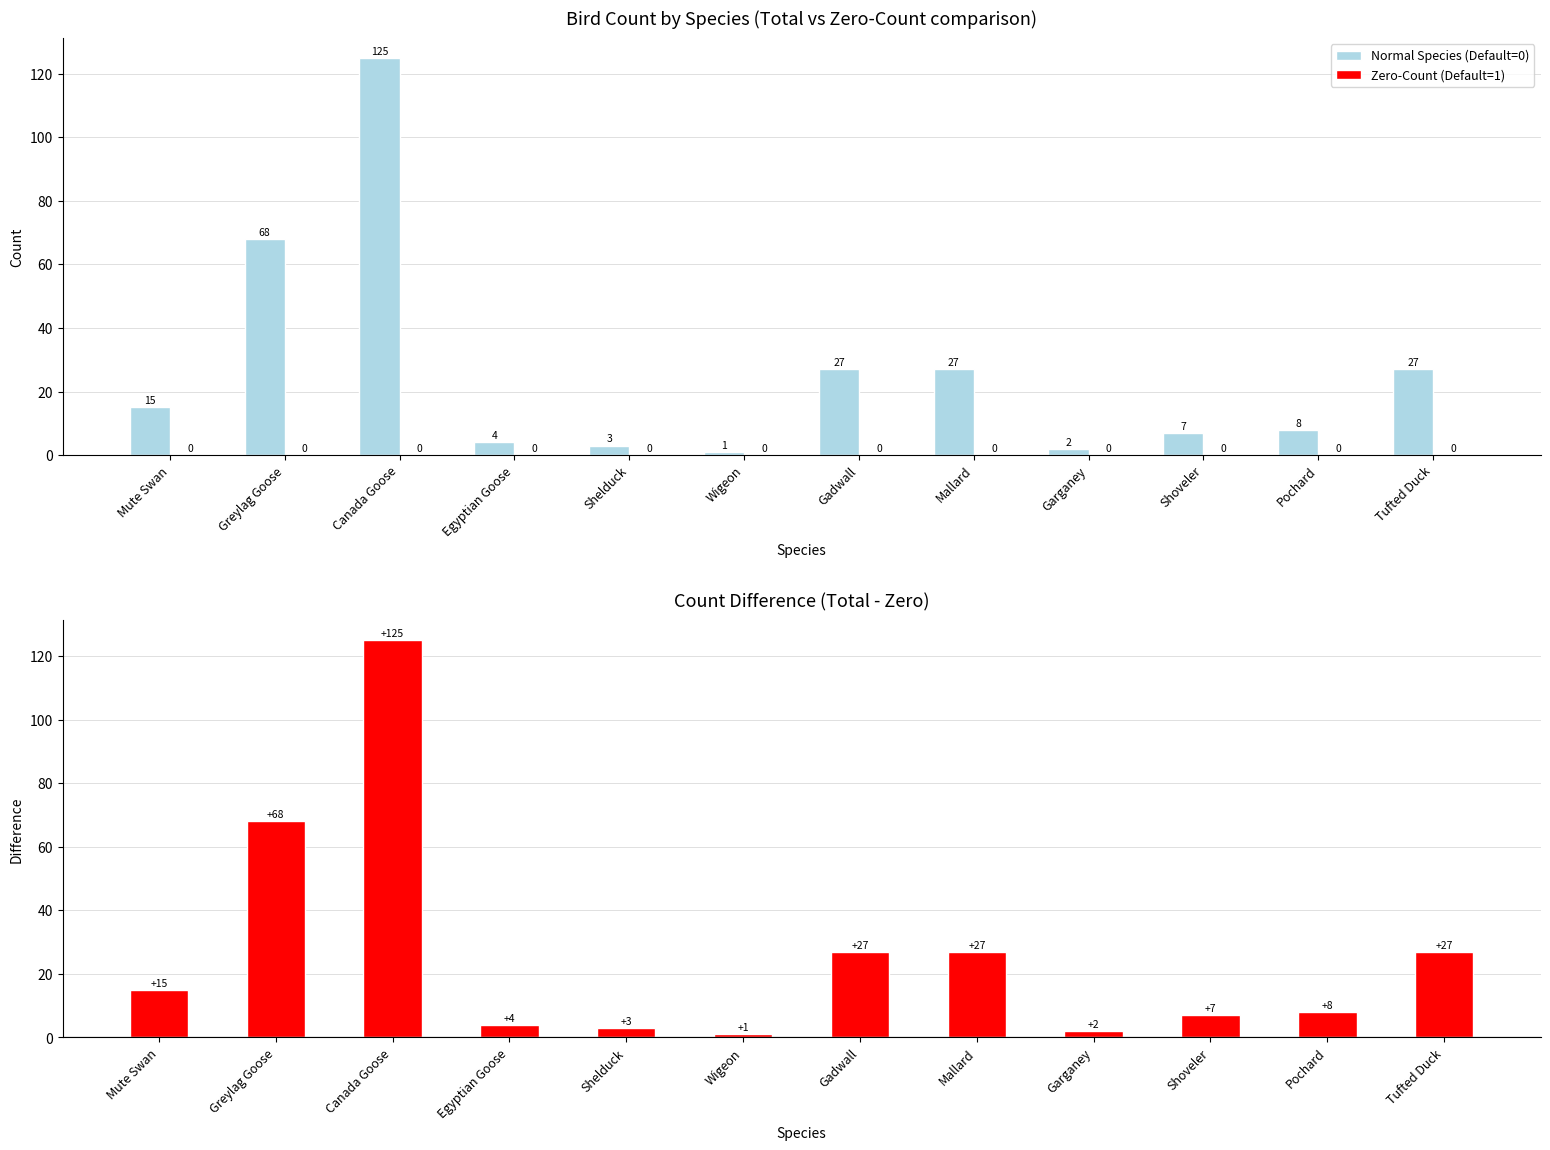

Which series has the largest range (max minus min)?

Normal Species (Default=0)